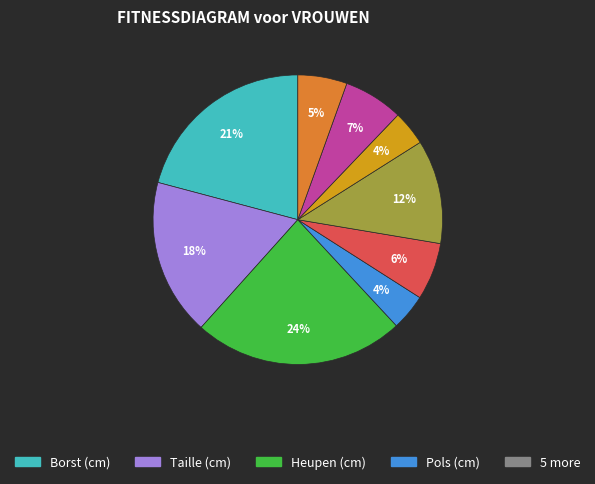

Is there any slice that represents more than half of the pie?

No